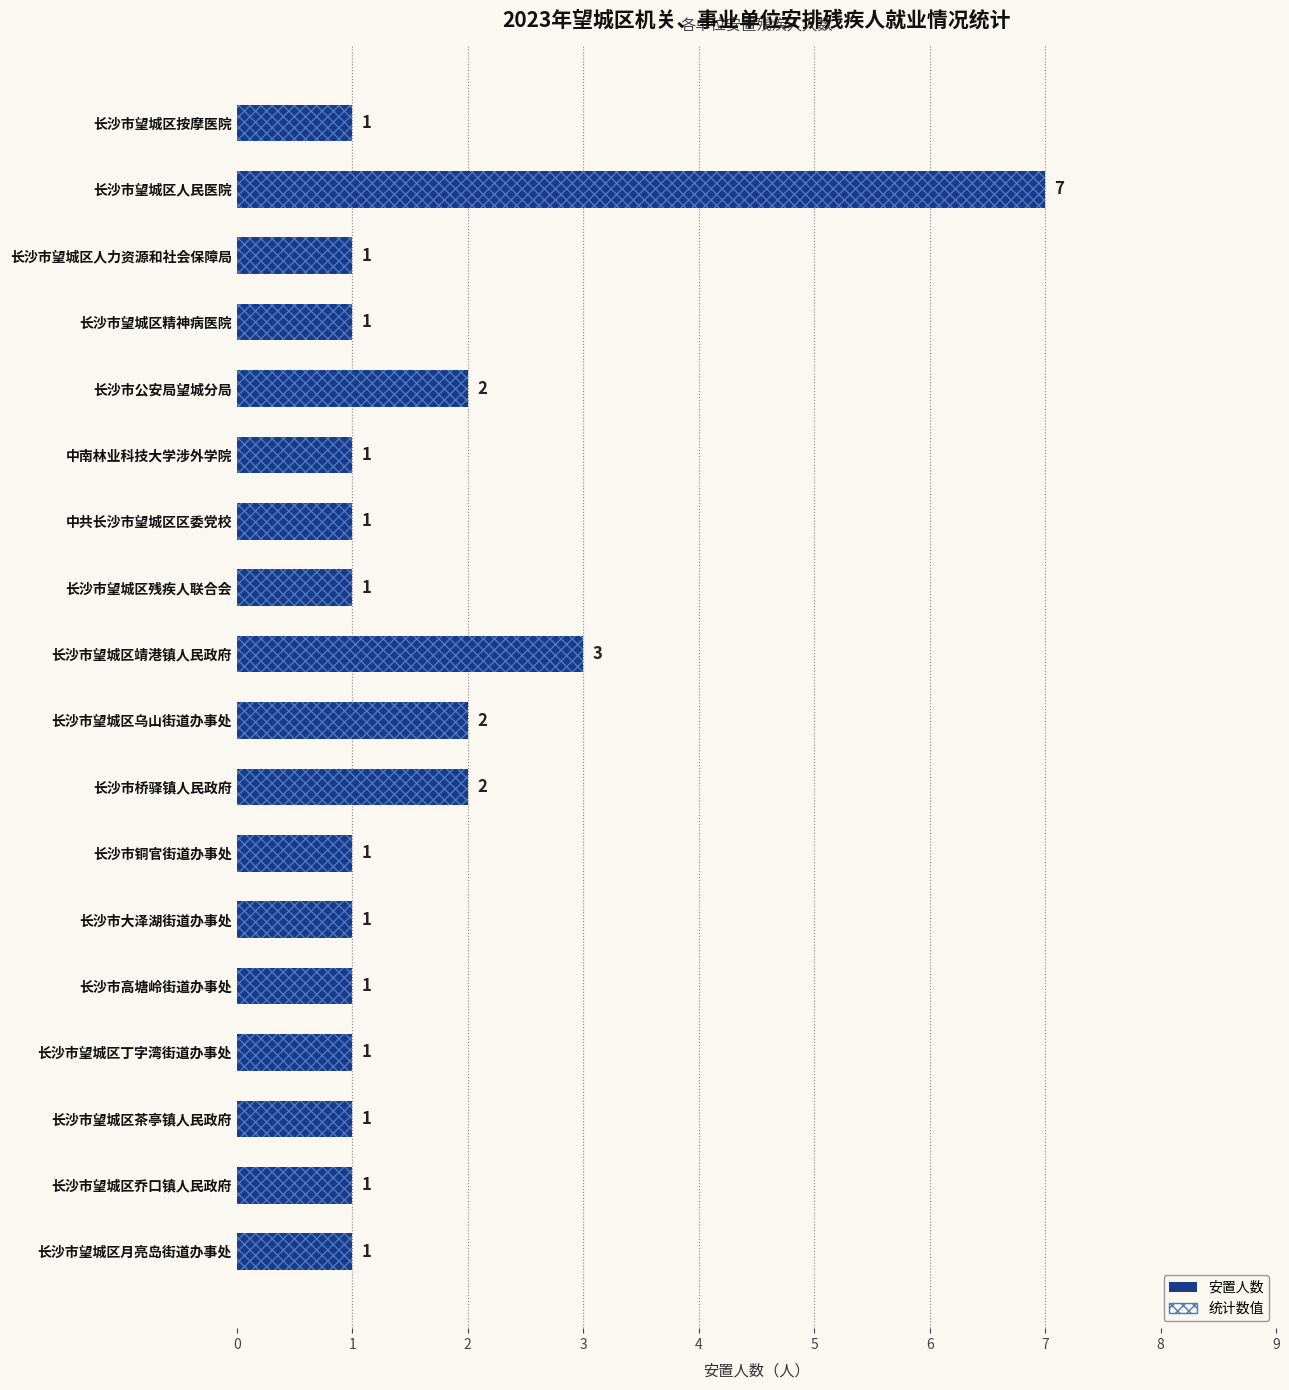

What is the average value?

2